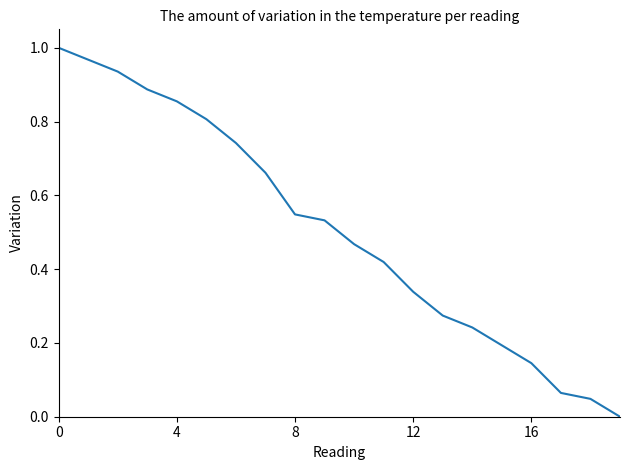

The value at 4 is 0.6. True or false?

False